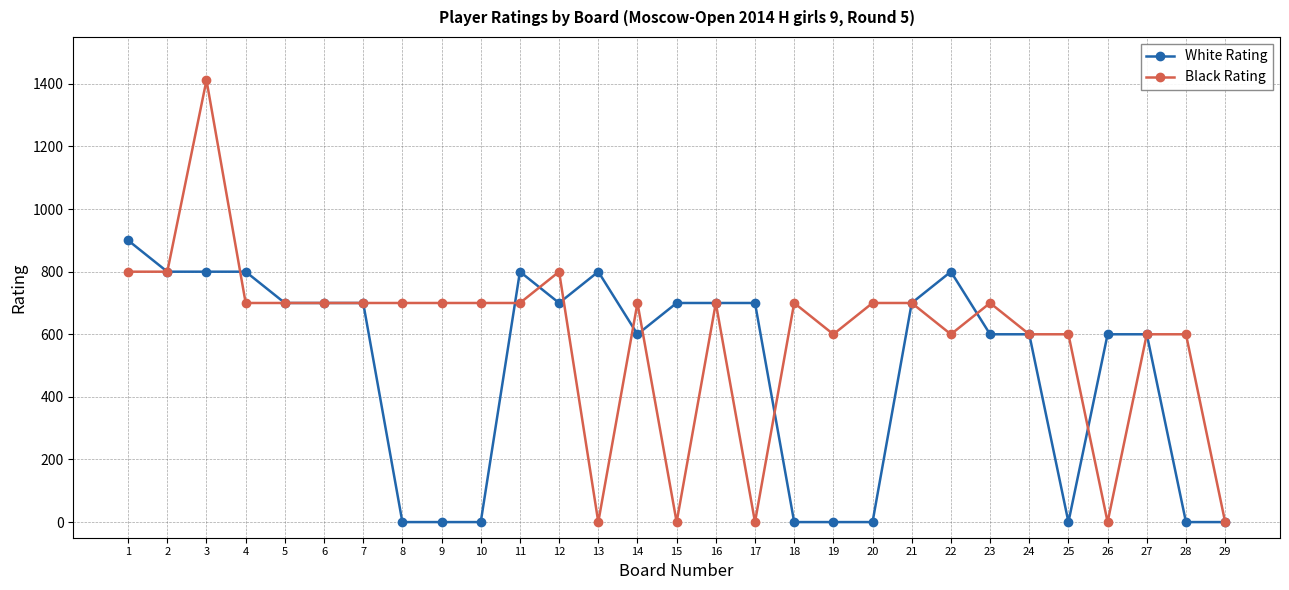

True or false: Black Rating has a value of 1074 at 20.

False